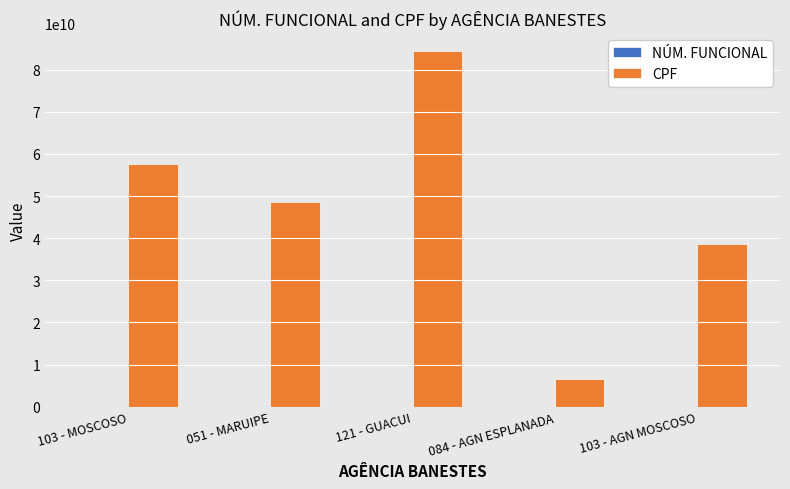

Which series changed the most between 084 - AGN ESPLANADA and 103 - AGN MOSCOSO?

CPF